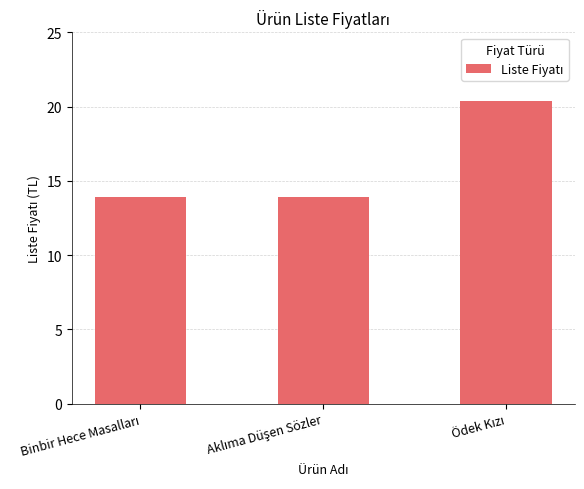

What is the value of the 3rd bar from the left?

20.4